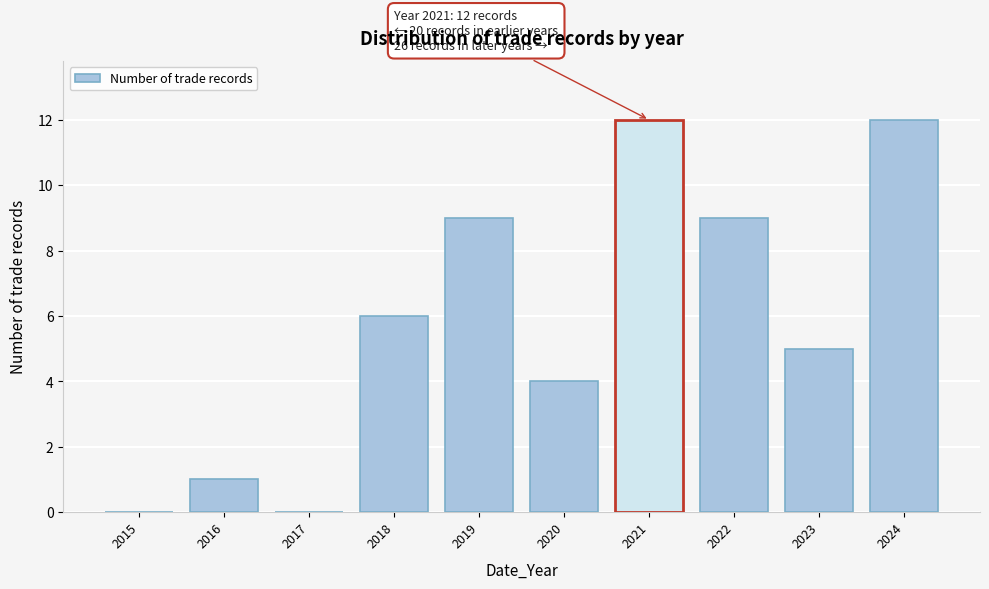

Reading left to right, extract all data points from this chart.

2015=0	2016=1	2017=0	2018=6	2019=9	2020=4	2021=12	2022=9	2023=5	2024=12